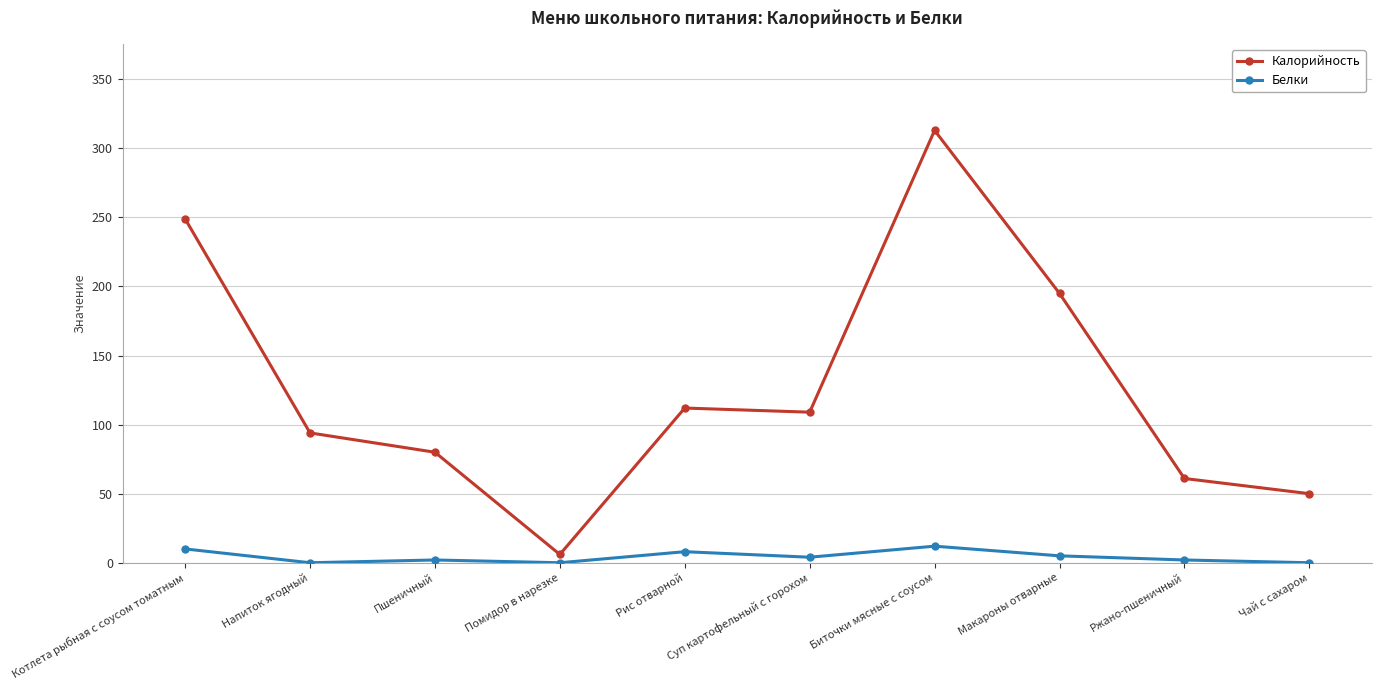

True or false: Белки and Калорийность cross at least once.

False